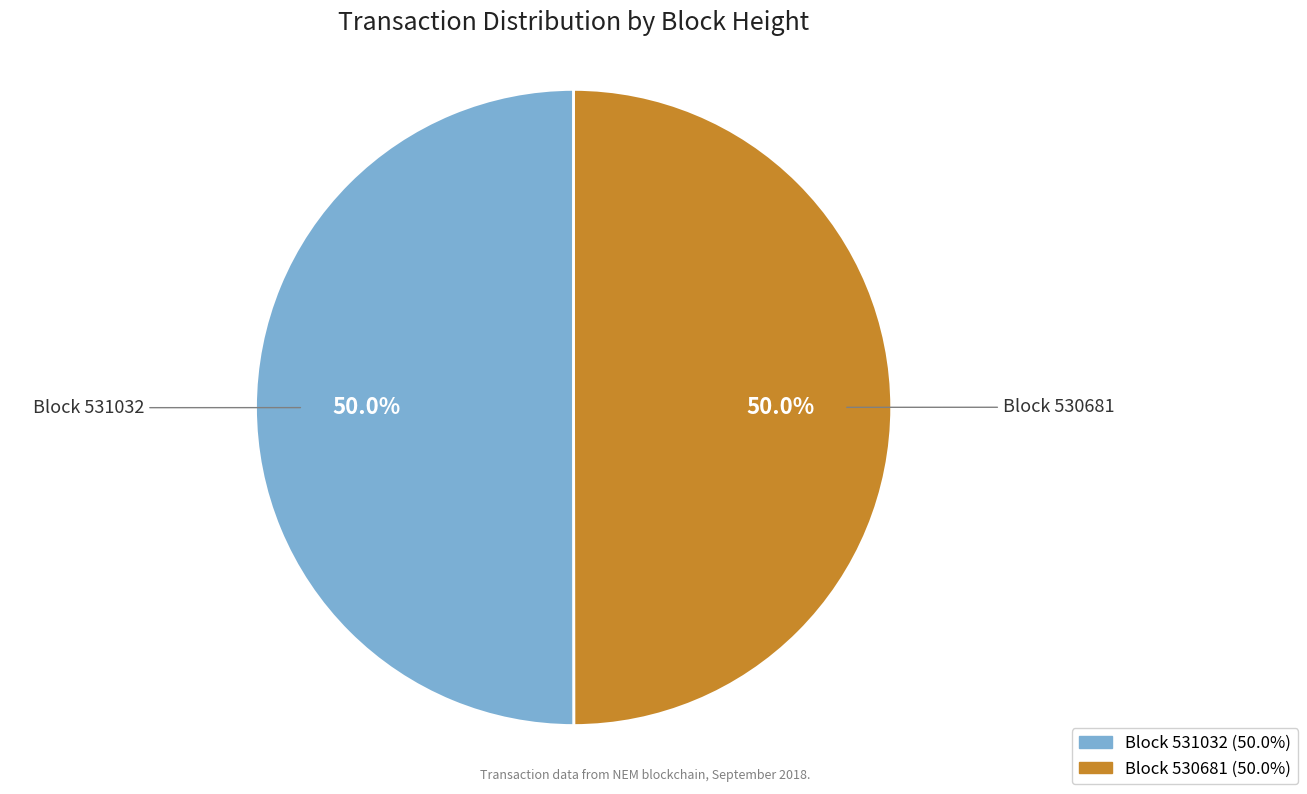

Approximately how many times larger is the value at Block 531032 compared to Block 530681?

1.0